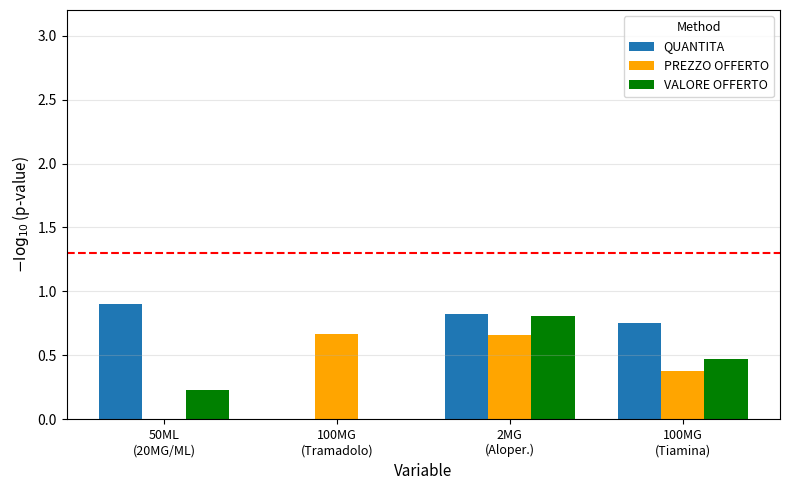

What is the greatest value displayed?

0.9